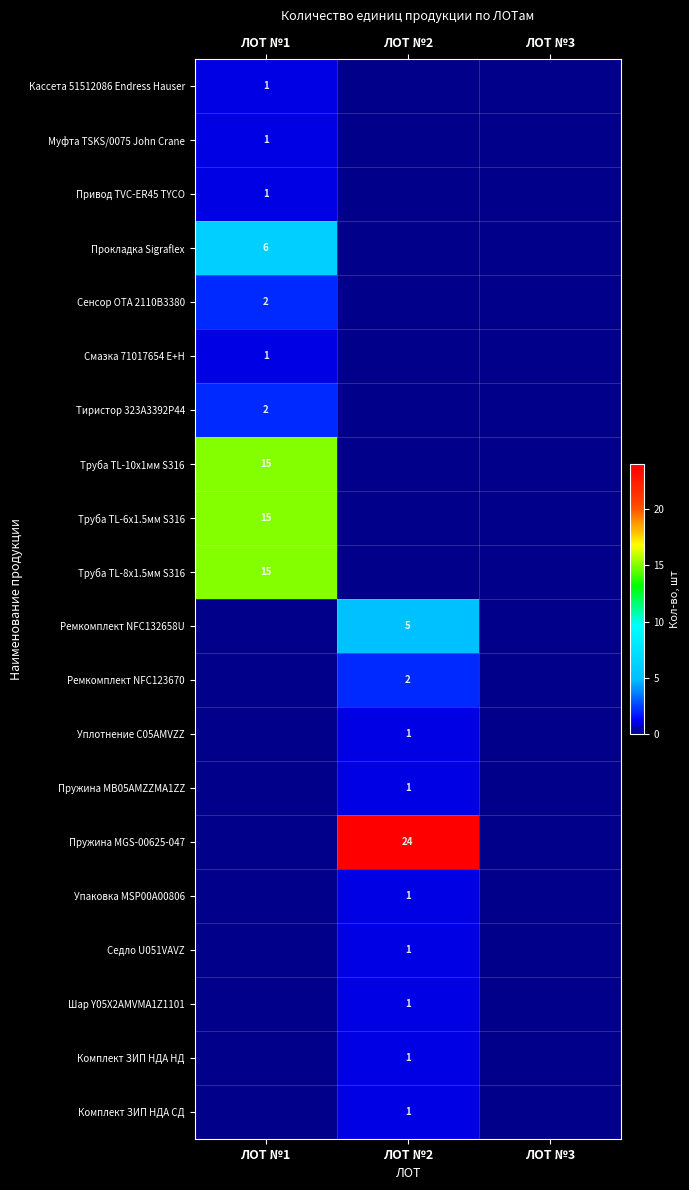

True or false: Муфта TSKS/0075 John Crane has a value of 1 at ЛОТ №1.

True